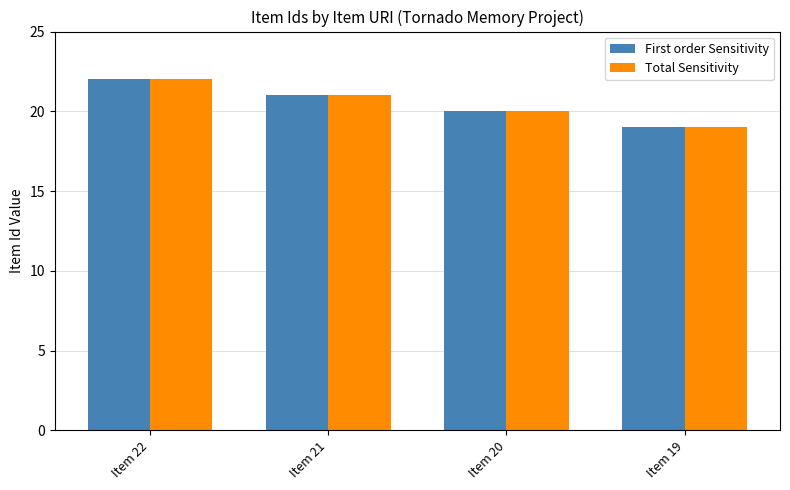

What is the sum of all Total Sensitivity values?

82